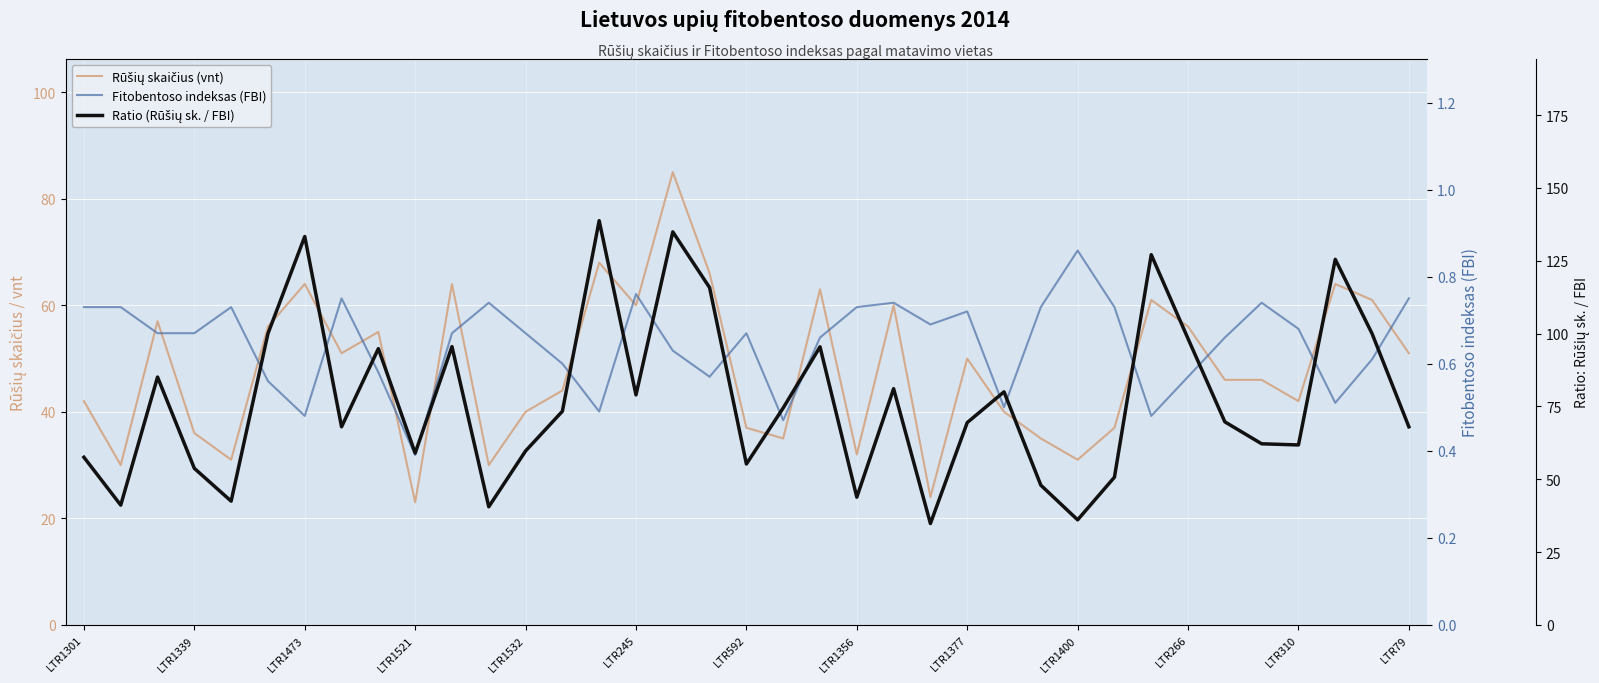

What is the sum of the Fitobentoso indeksas (FBI) values at 13 and 17?

1.2